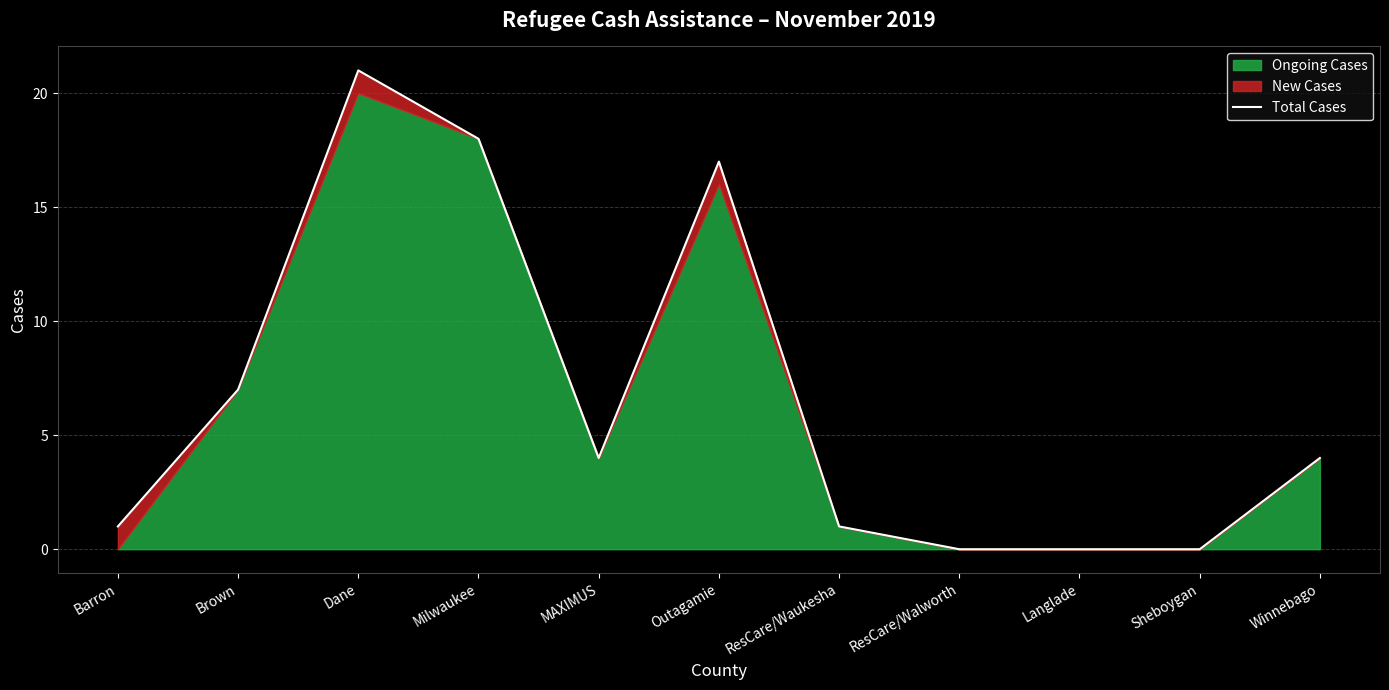

Which has a higher value, Brown or Milwaukee?

Milwaukee